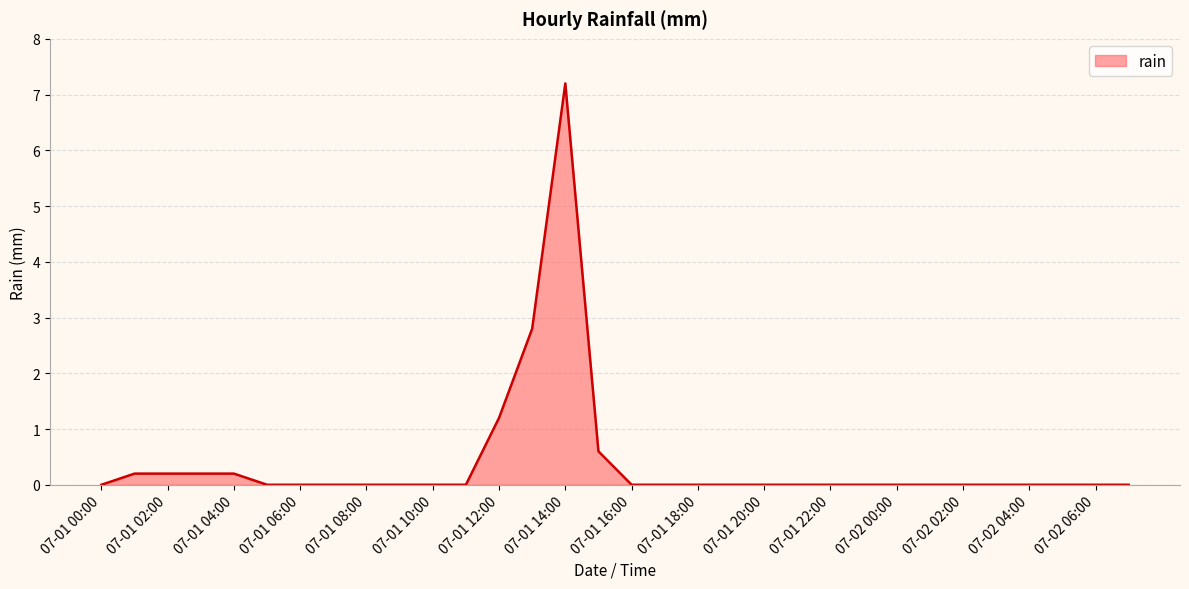

What is the maximum value shown in the chart?

7.2